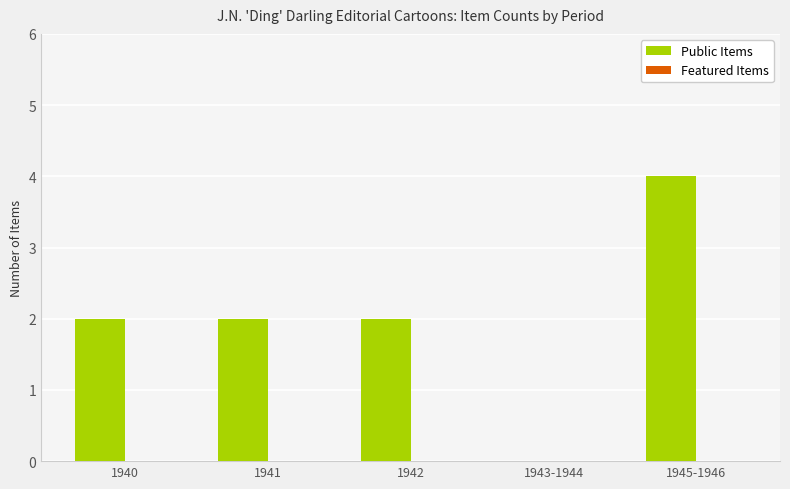

The value at 1945-1946 is 4. True or false?

True